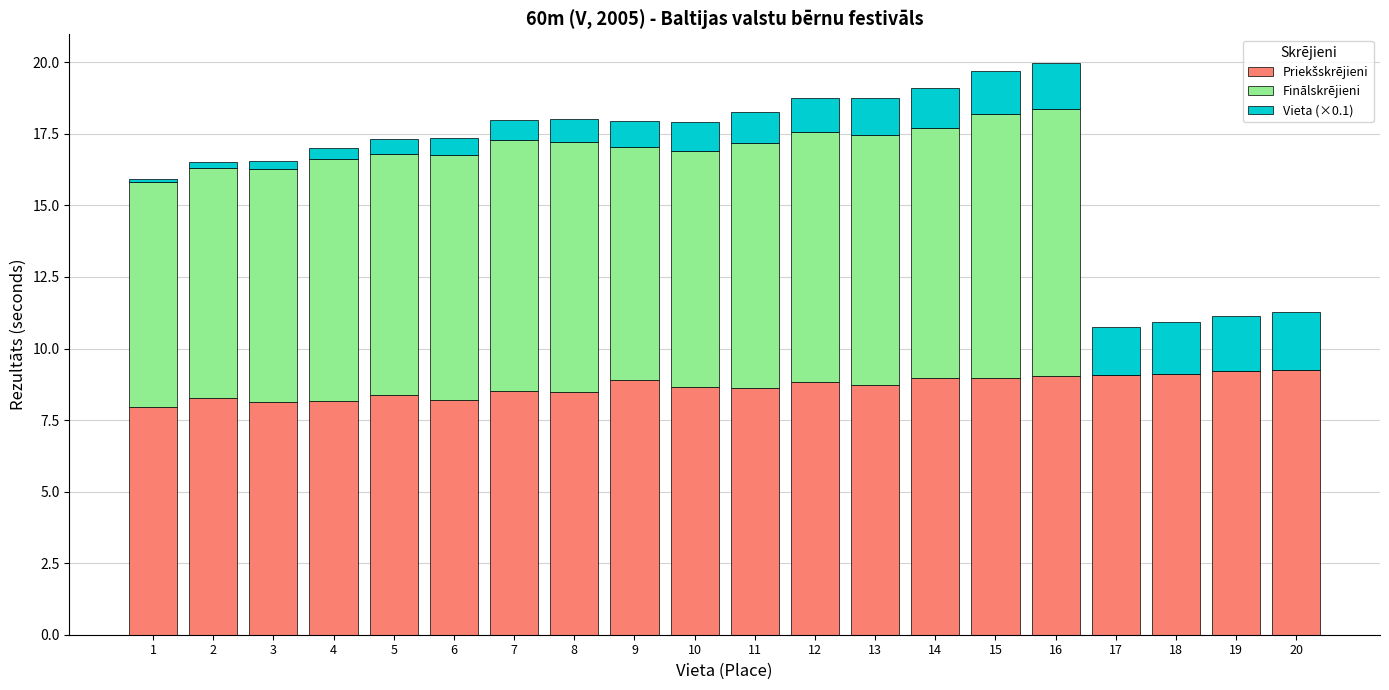

What is the total value across all series at 5?

17.3